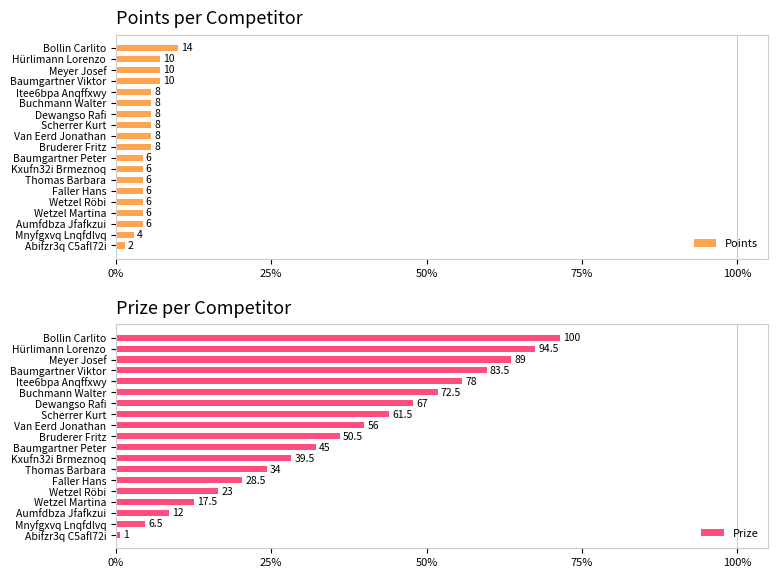

What is the difference between the highest and lowest values at Kxufn32i Brmeznoq?

23.9